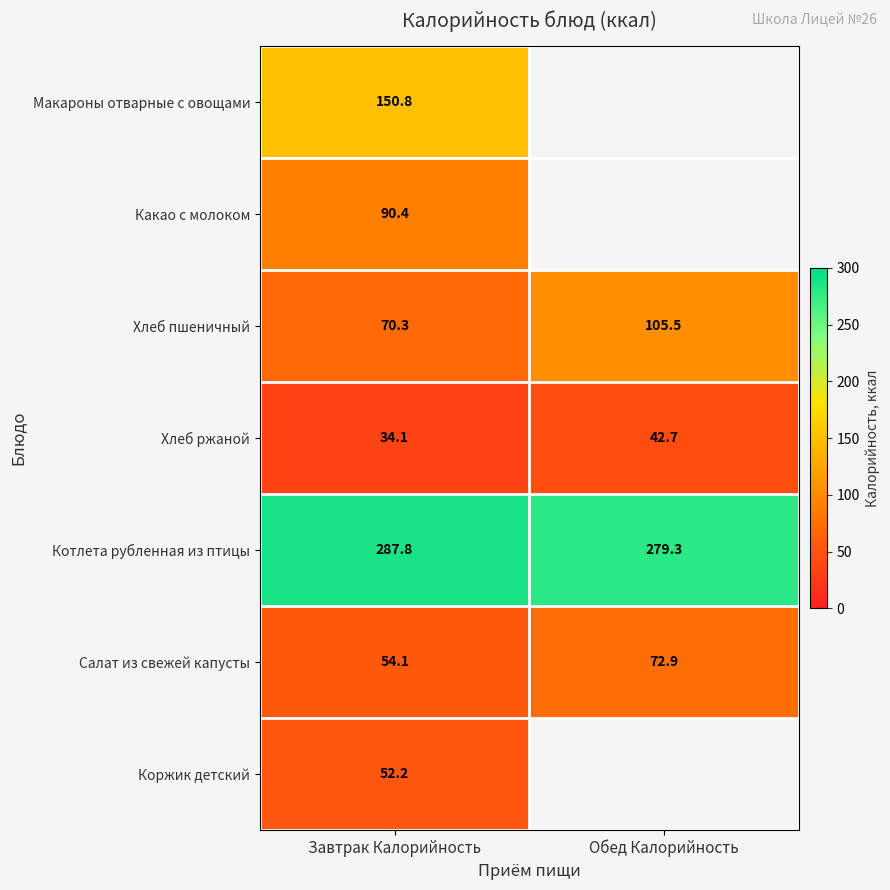

What is the spread (max minus min) of values at Завтрак Калорийность?

253.7